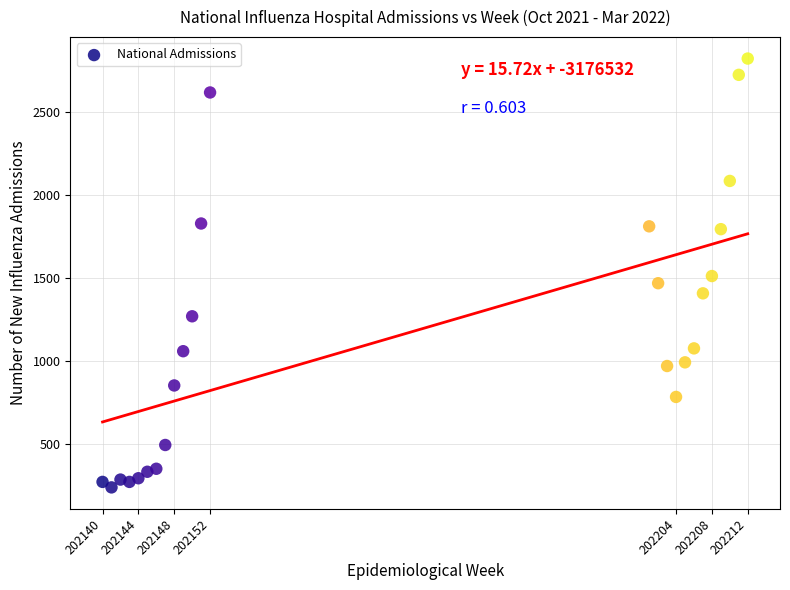

What is the range of X values (max minus min)?

72